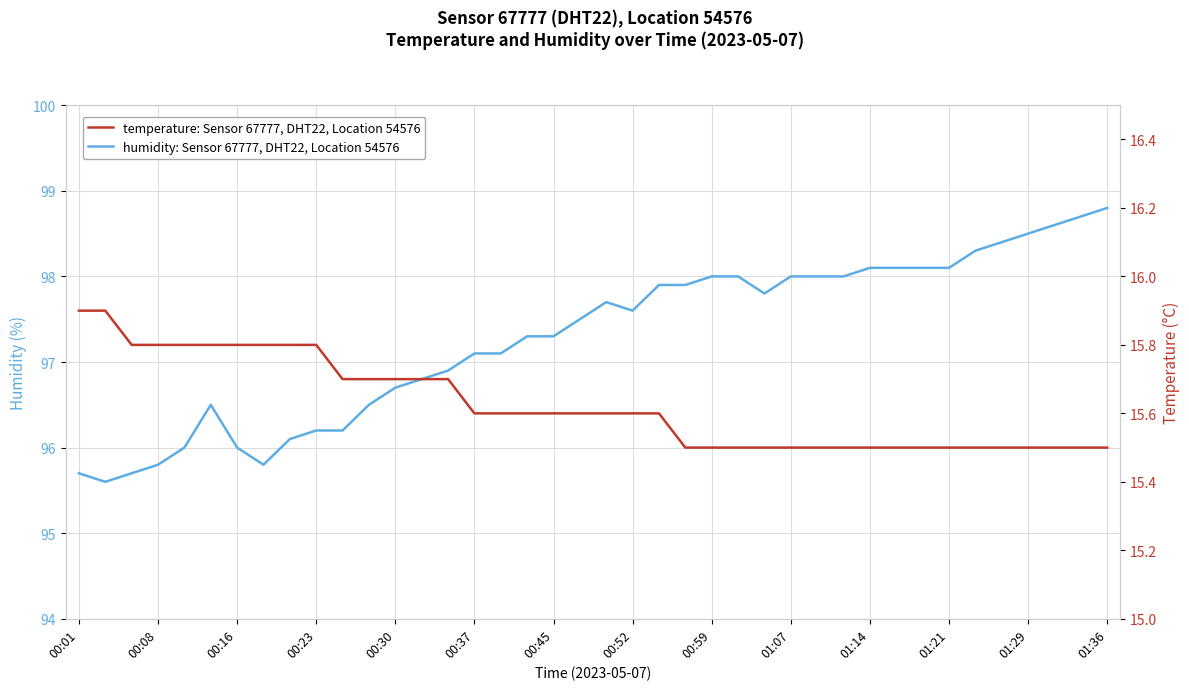

What are all the series names shown in the legend?

humidity: Sensor 67777, DHT22, Location 54576, temperature: Sensor 67777, DHT22, Location 54576